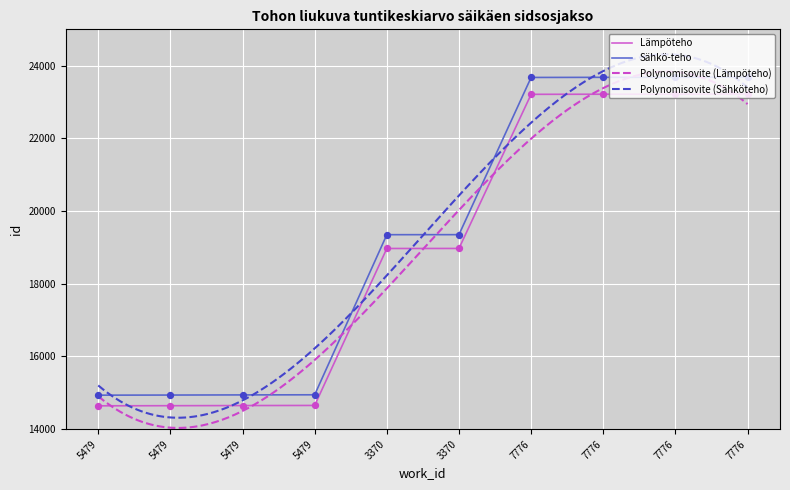

What is the change in value from 5479 to 3370?

+4318